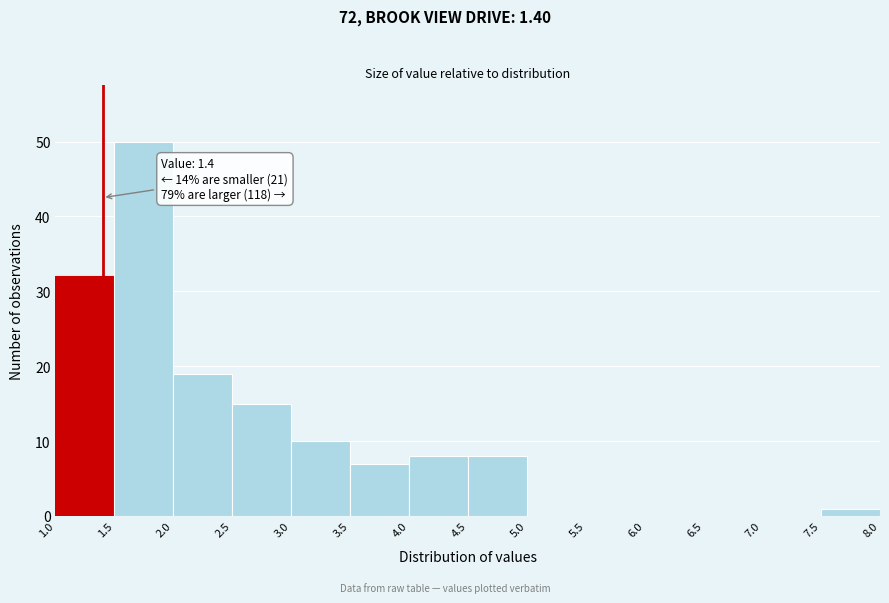

Over which range of the x-axis is the bar tallest?

1.5 to 2.0